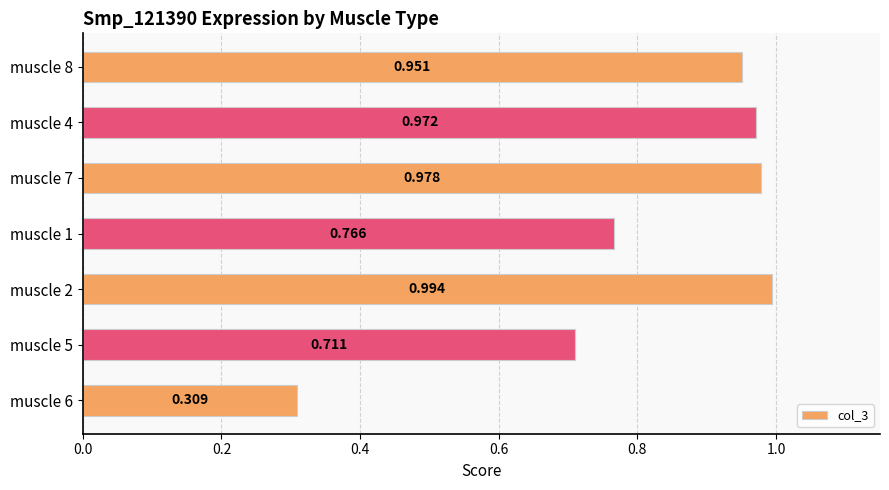

What is the minimum value shown in the chart?

0.3